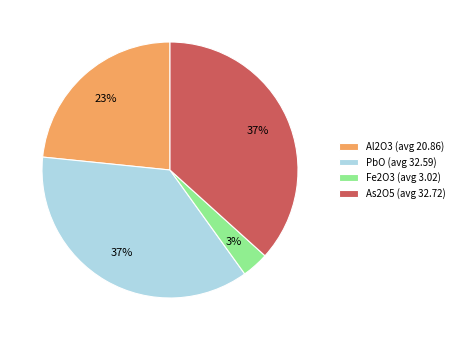

How many segments does this pie chart have?

4